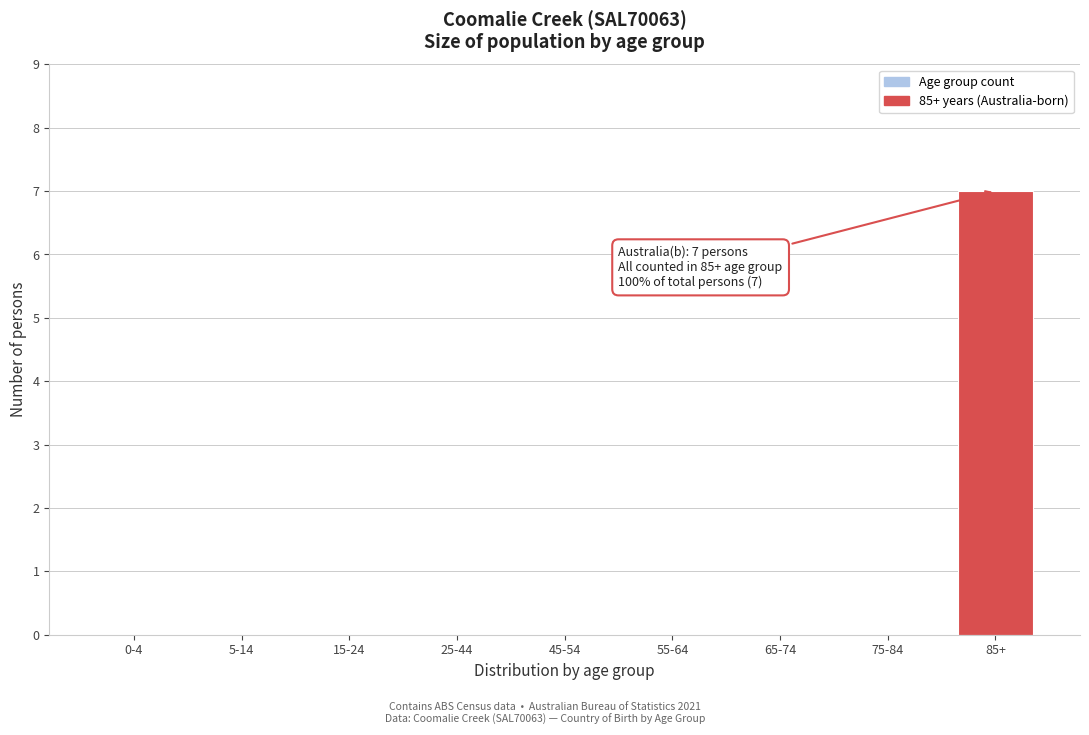

Reading right to left, what are all the values shown in this chart?

85+=7	75-84=0	65-74=0	55-64=0	45-54=0	25-44=0	15-24=0	5-14=0	0-4=0